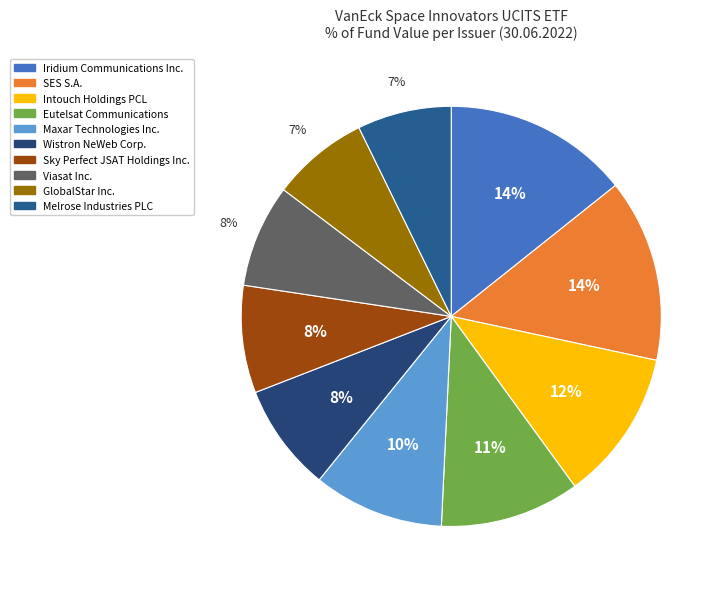

How many slices are in this pie chart?

10